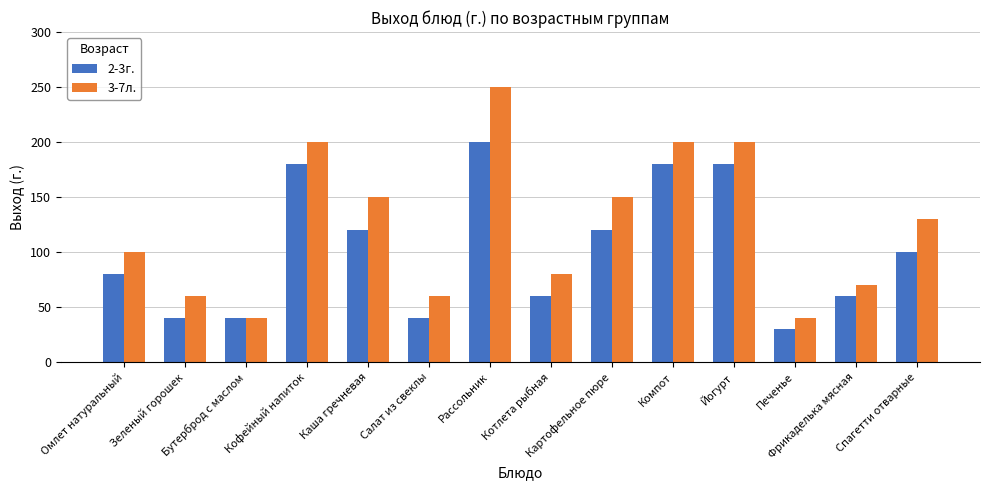

Reading left to right, extract all data points from this chart.

2-3г.: 80	40	40	180	120	40	200	60	120	180	180	30	60	100
3-7л.: 100	60	40	200	150	60	250	80	150	200	200	40	70	130